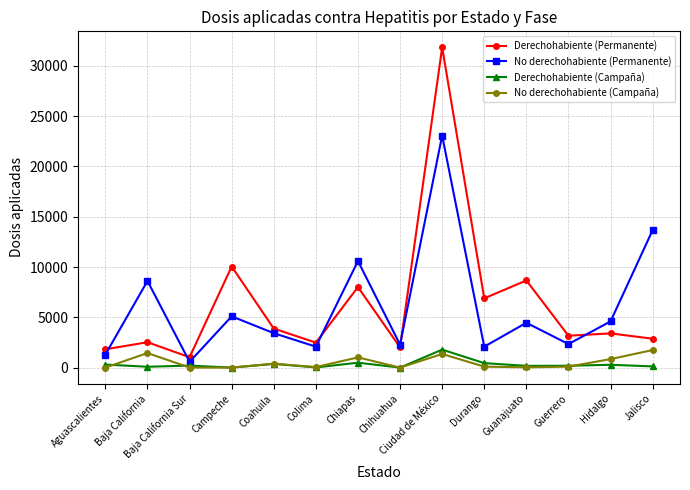

Which series has the largest range (max minus min)?

Derechohabiente (Permanente)